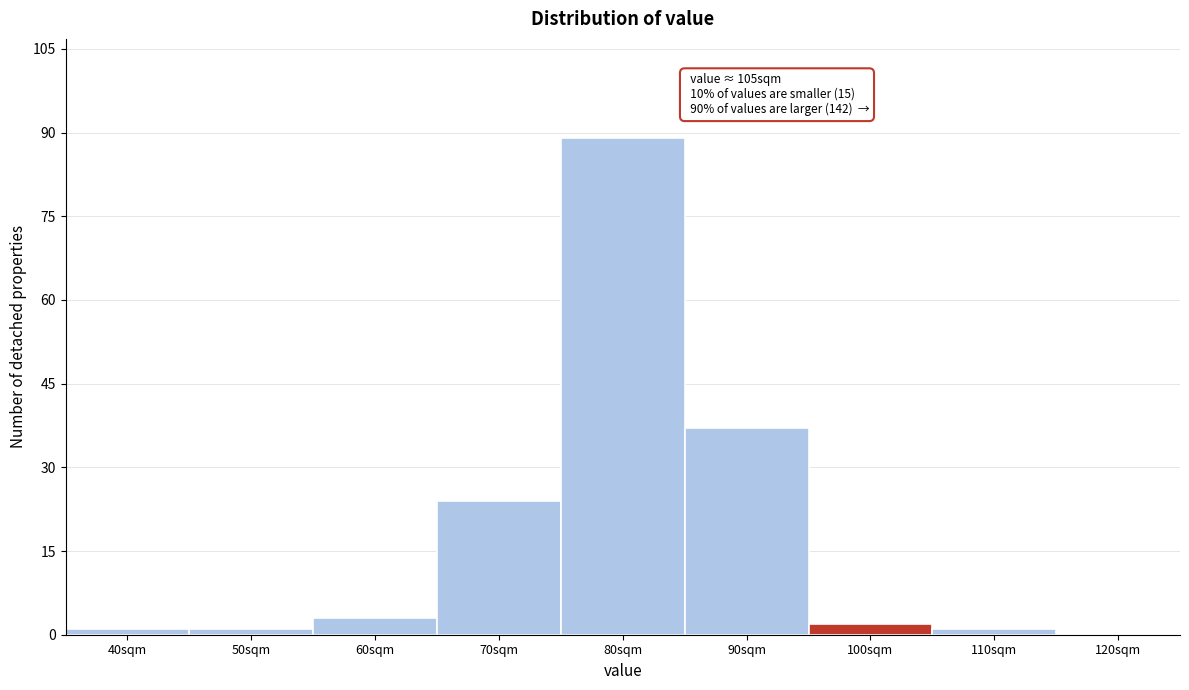

Reading right to left, what are all the values shown in this chart?

120sqm=0	110sqm=1	100sqm=2	90sqm=37	80sqm=89	70sqm=24	60sqm=3	50sqm=1	40sqm=1